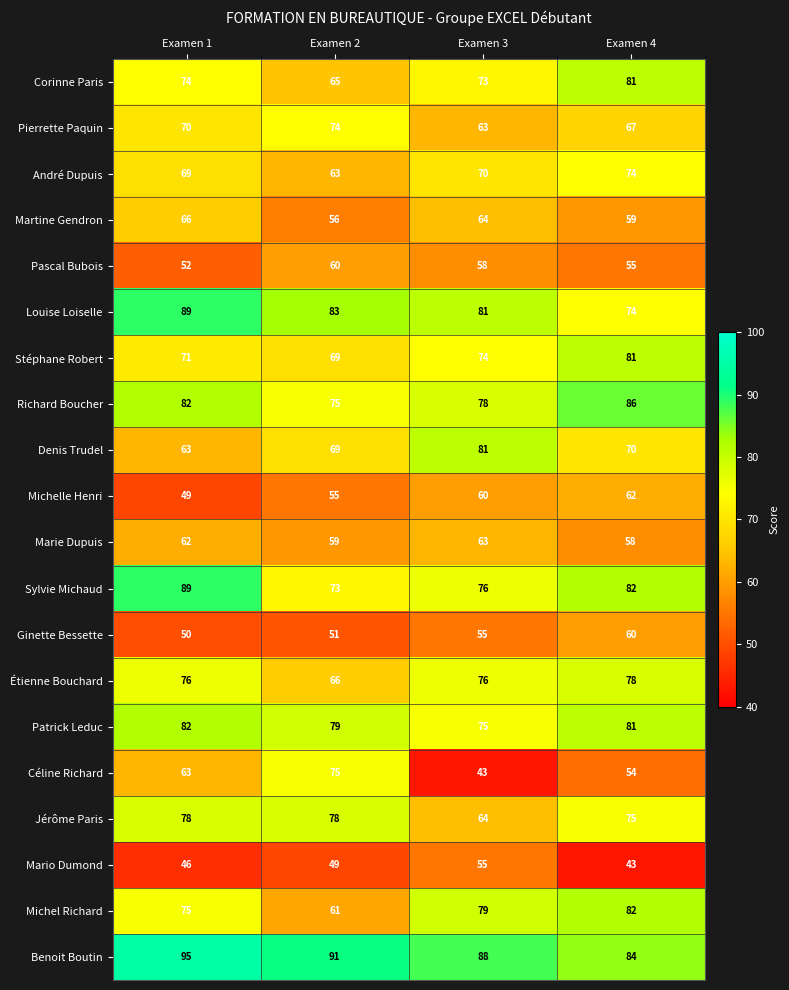

What is the sum of all Ginette Bessette values?

216